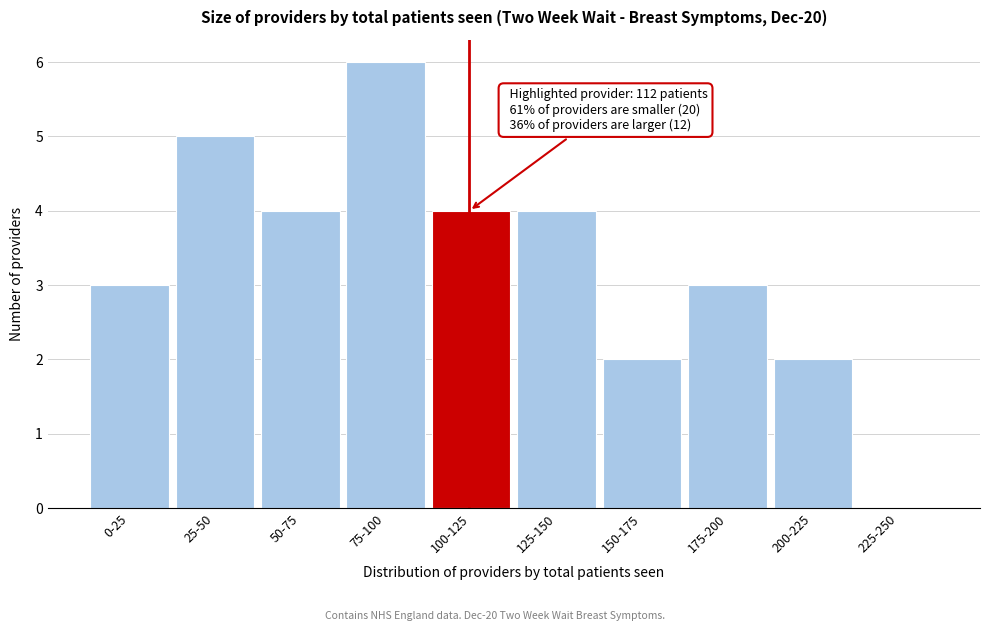

Reading left to right, transcribe all the data shown in this chart.

0-25=3	25-50=5	50-75=4	75-100=6	100-125=4	125-150=4	150-175=2	175-200=3	200-225=2	225-250=0